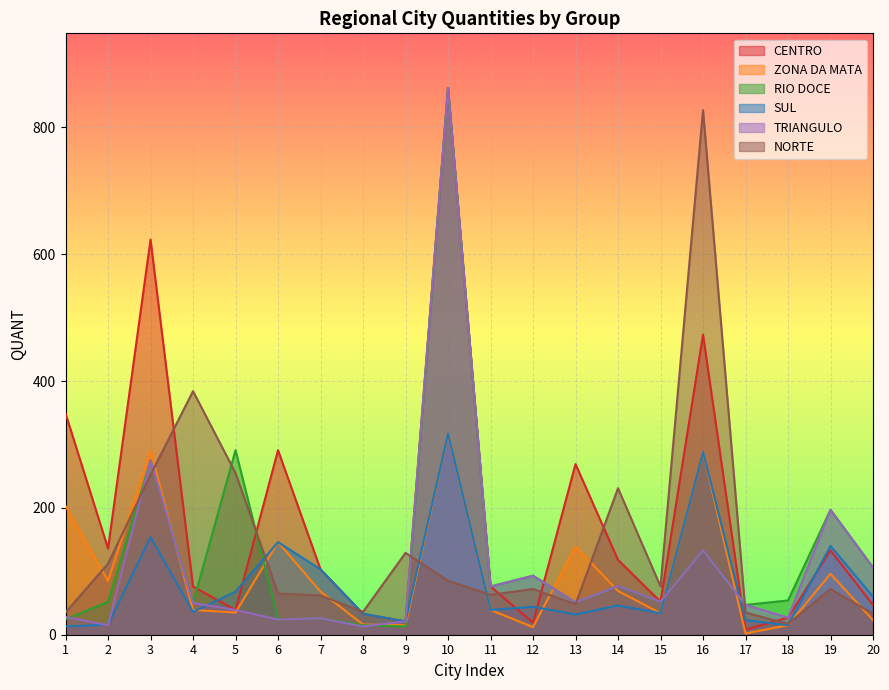

Which series ends up on top after the final intersection of TRIANGULO and RIO DOCE?

TRIANGULO